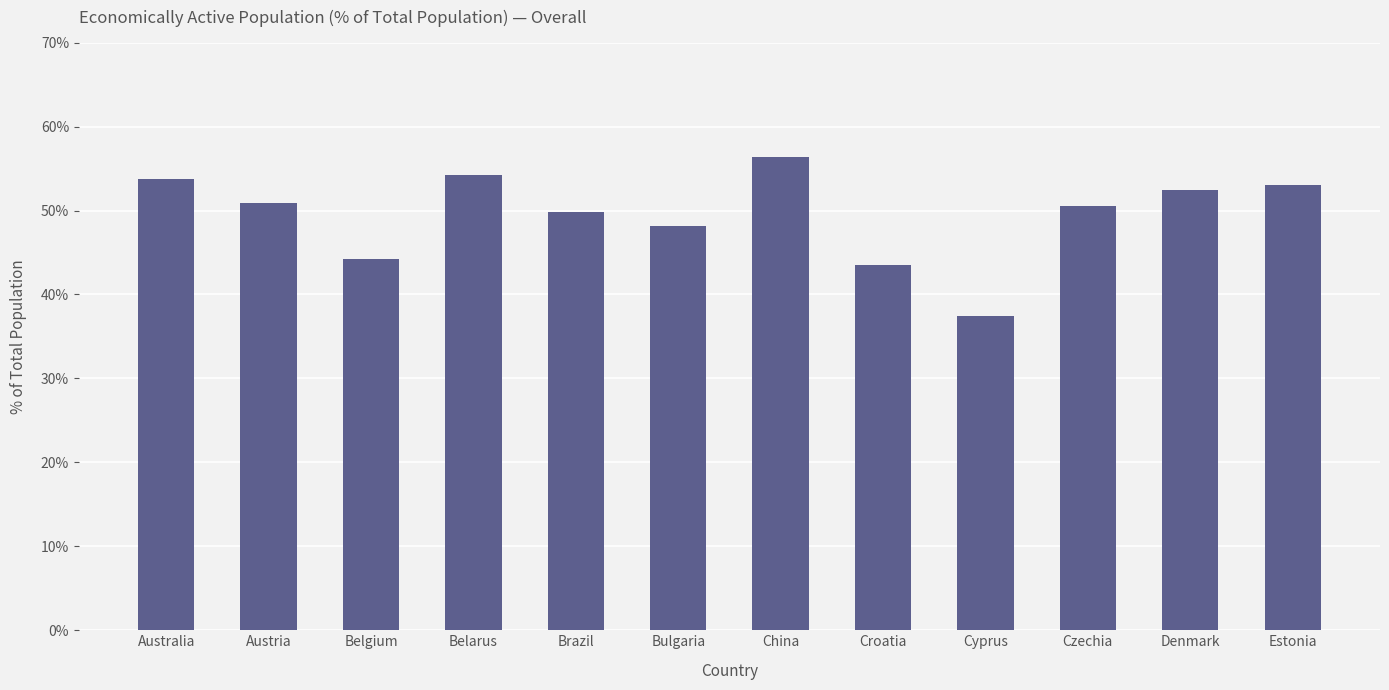

What is the value of the 7th bar from the left?

56.4